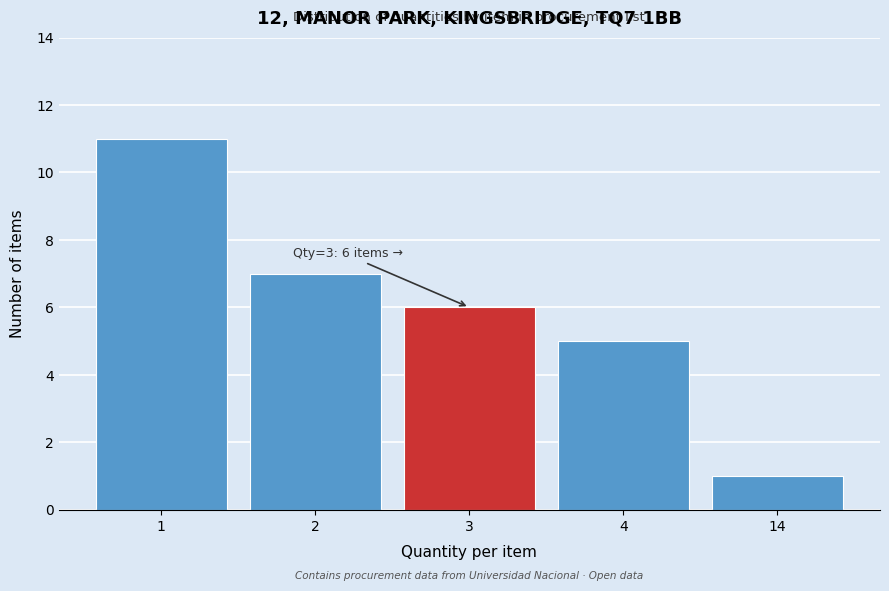

Reading right to left, extract all data points from this chart.

1	5	6	7	11